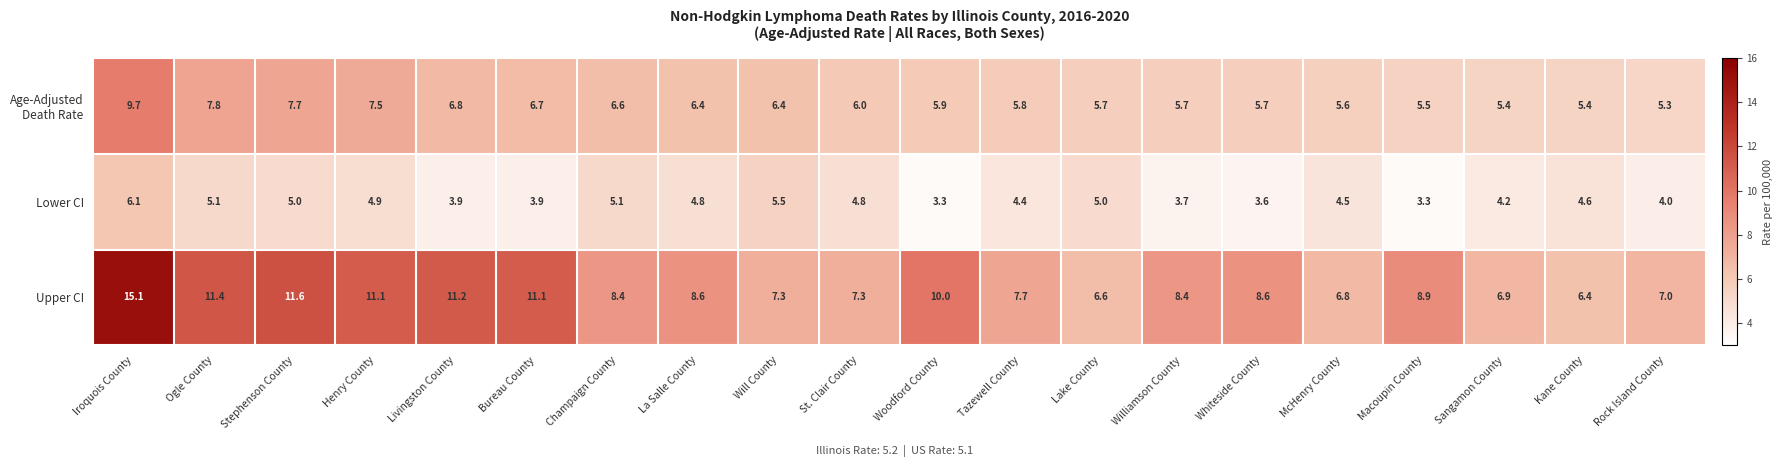

Count the number of categories in the chart.

20